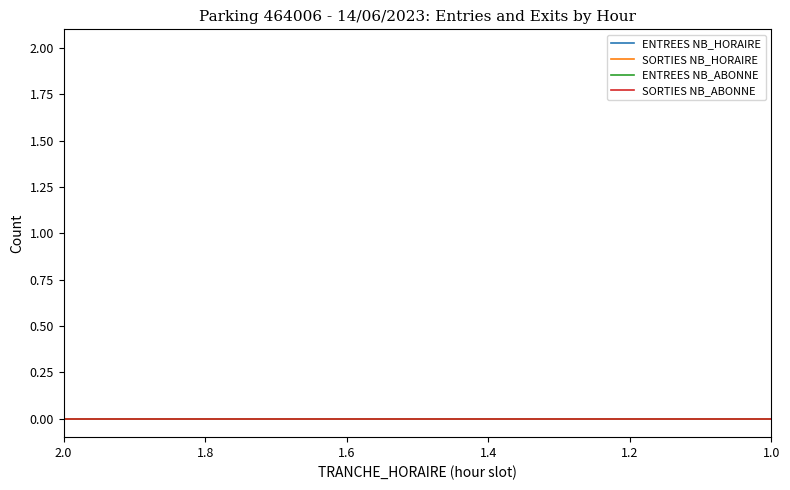

Where is ENTREES NB_ABONNE nearest to the value 1?

1.8